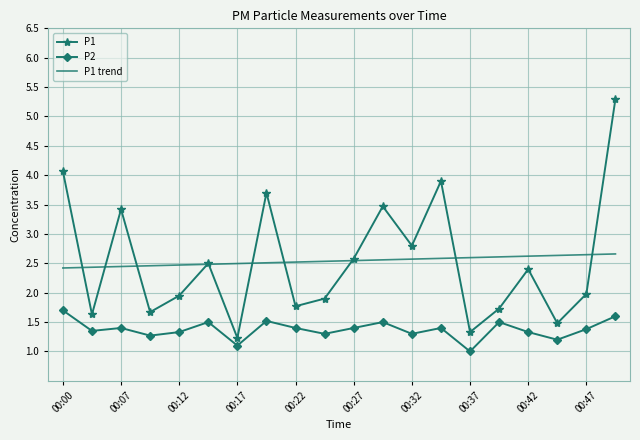

What is the greatest value displayed?

5.3